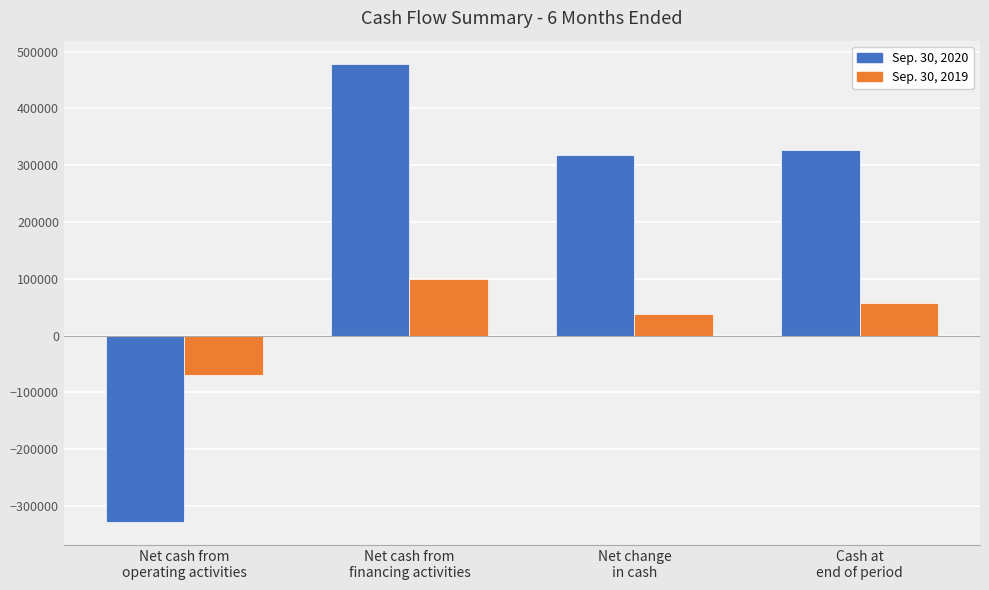

What is the label of the 4th bar from the left?

Cash at
end of period